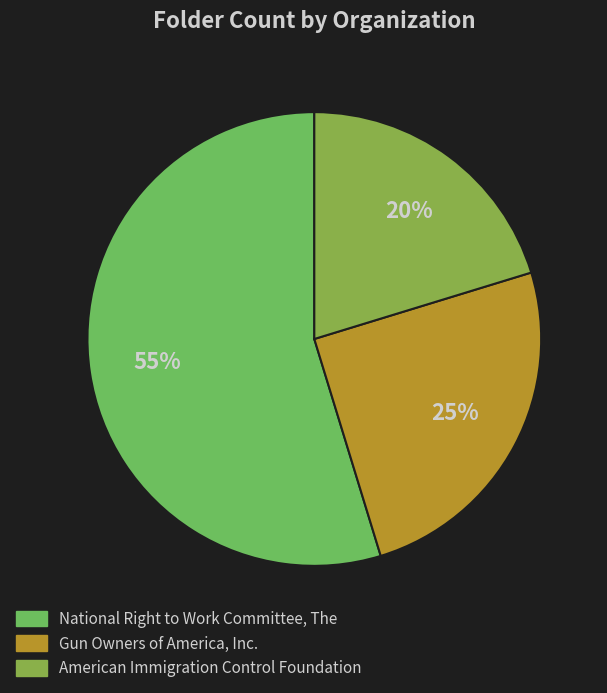

True or false: Gun Owners of America, Inc. accounts for 25% of the total.

True